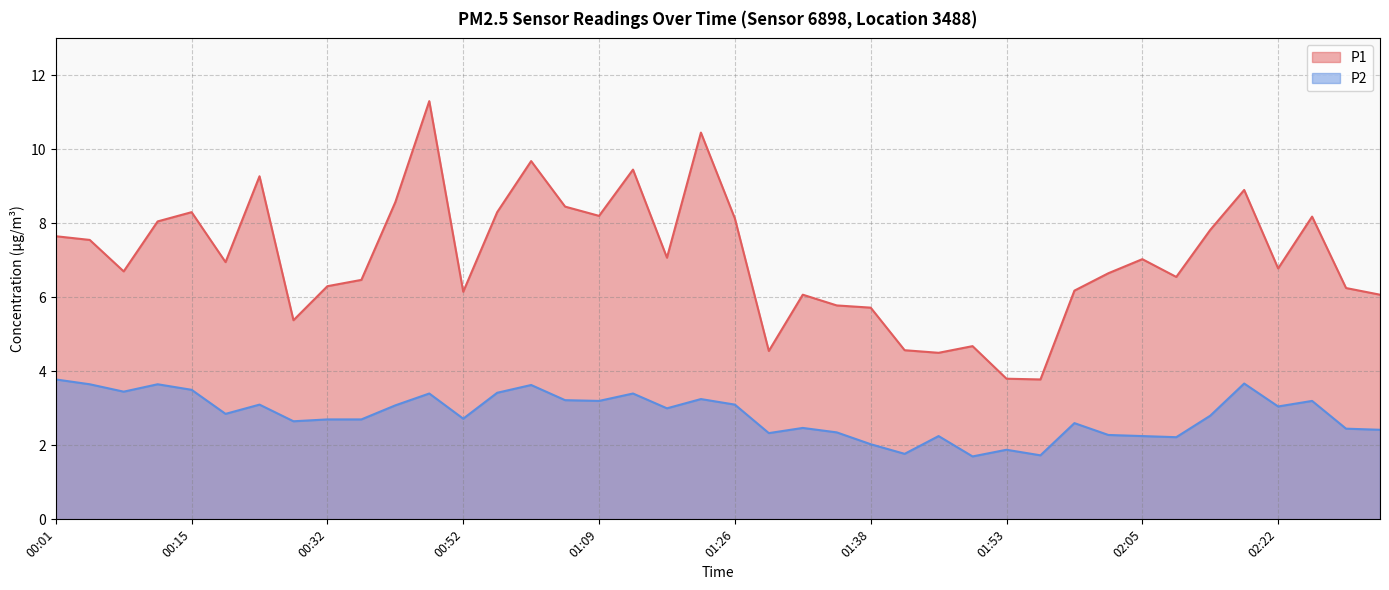

Rank the series at 02:29 from highest to lowest value.

P1, P2